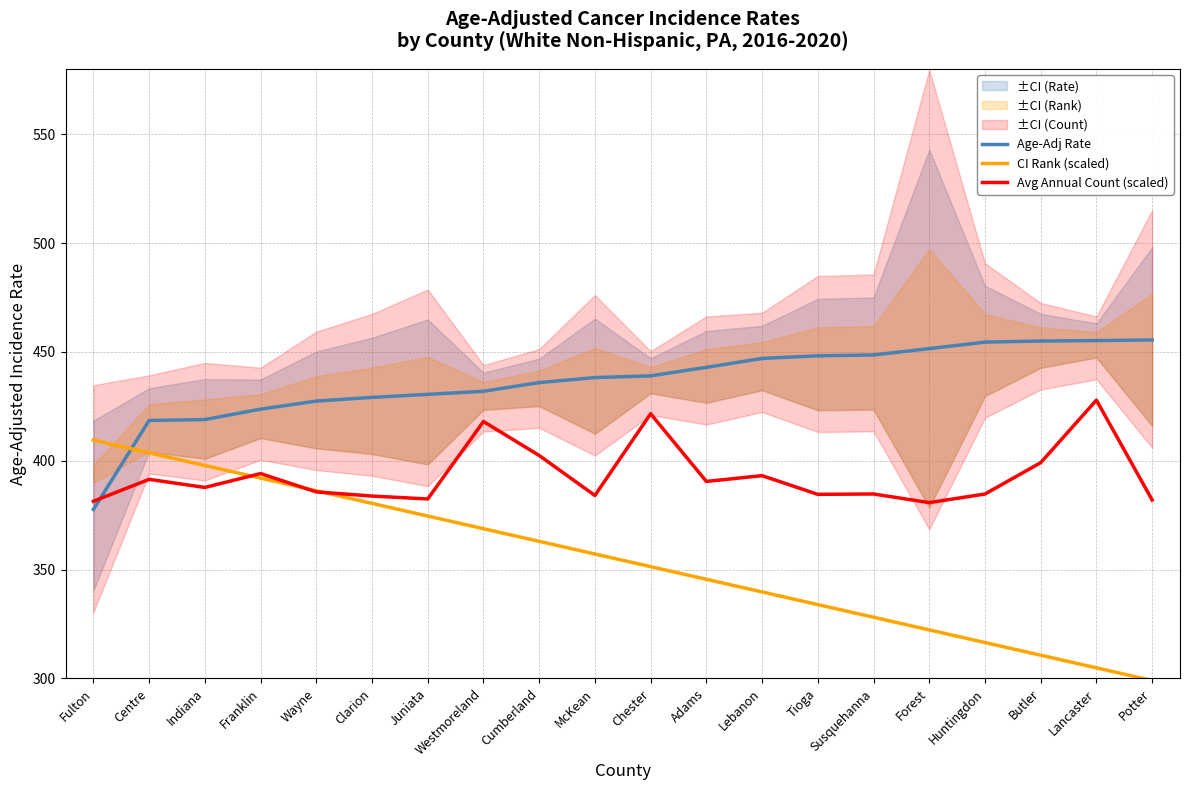

What is the label of the 4th point from the left?

Franklin